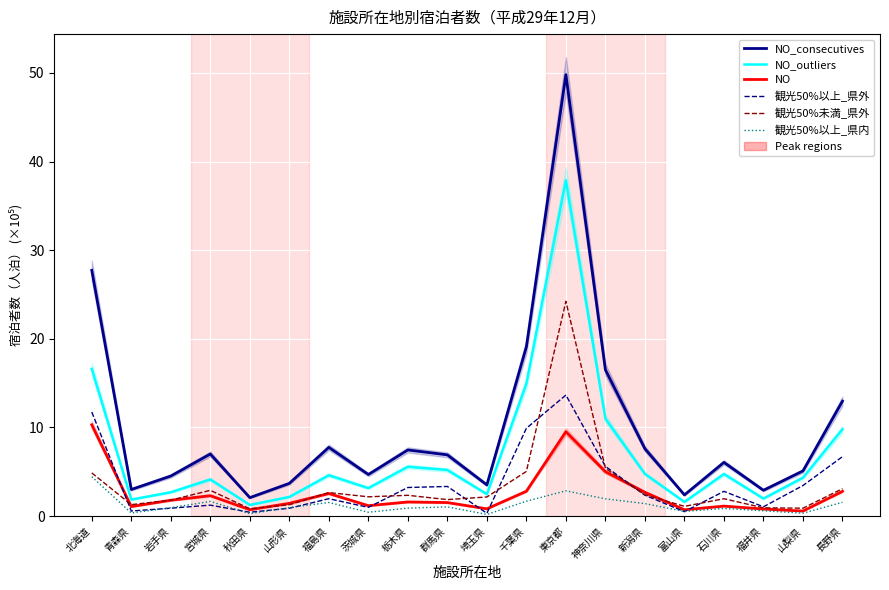

How many times do 観光50%未満_県外 and 観光50%以上_県外 cross each other?

8